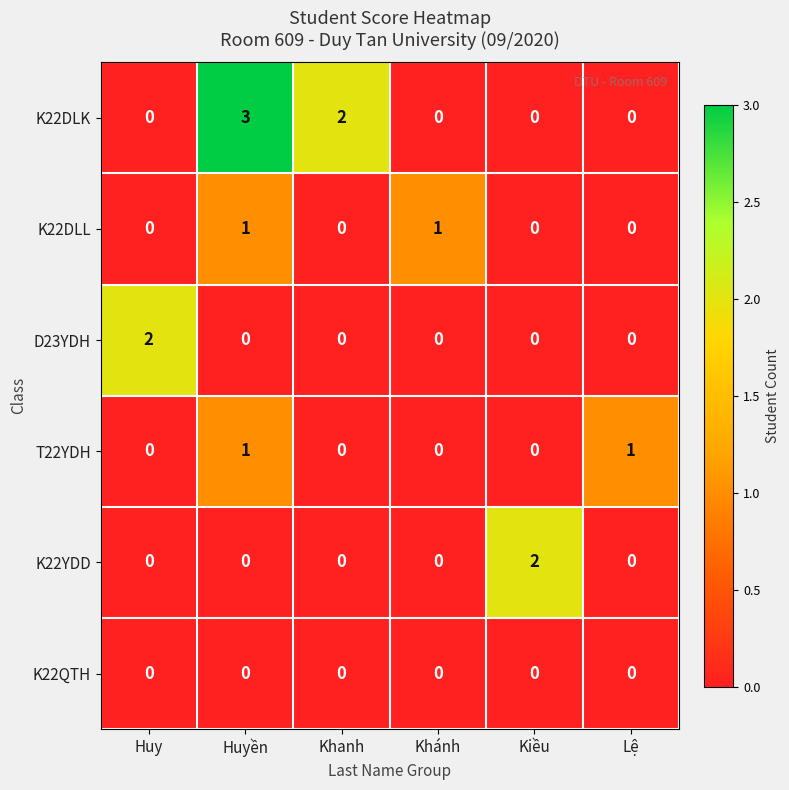

The K22YDD series shows -1 at Huyền. True or false?

False